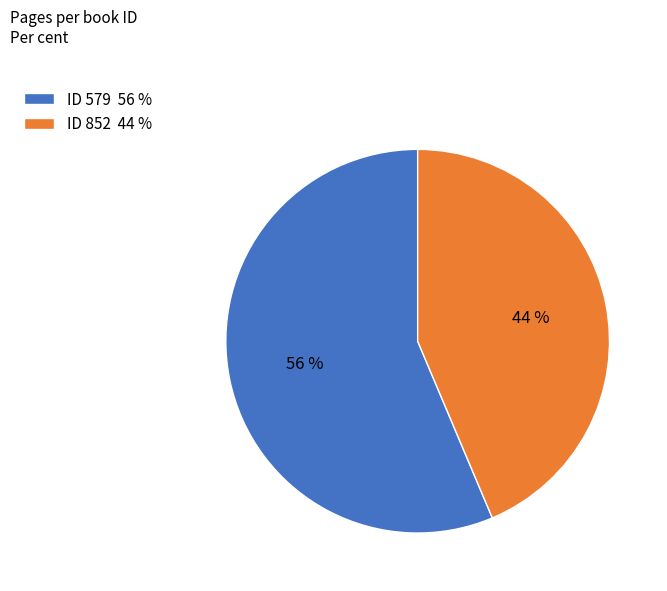

Count the number of slices in the pie.

2